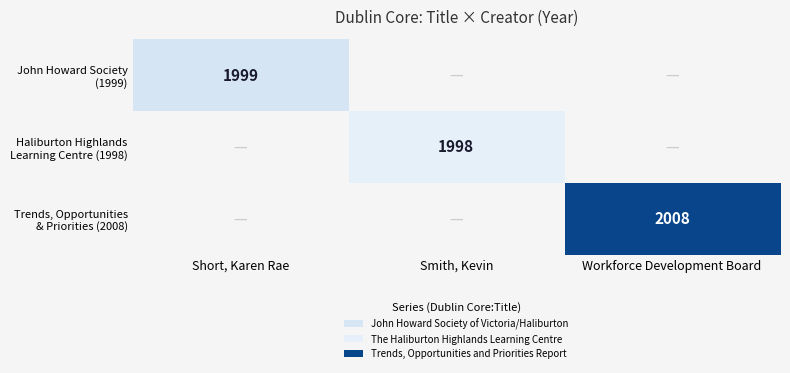

Which series has the widest spread of values?

John Howard Society (1999)